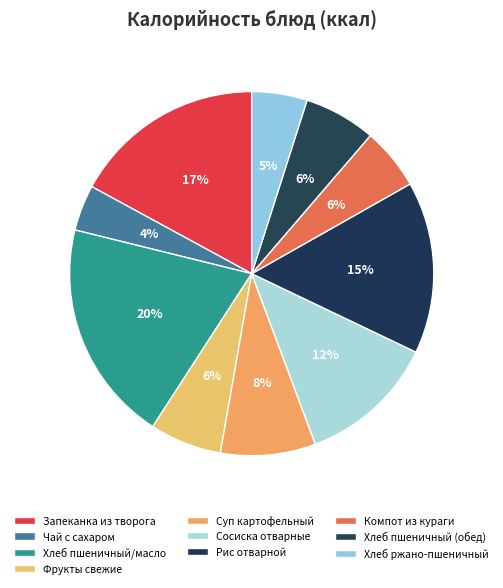

Count the number of slices in the pie.

10